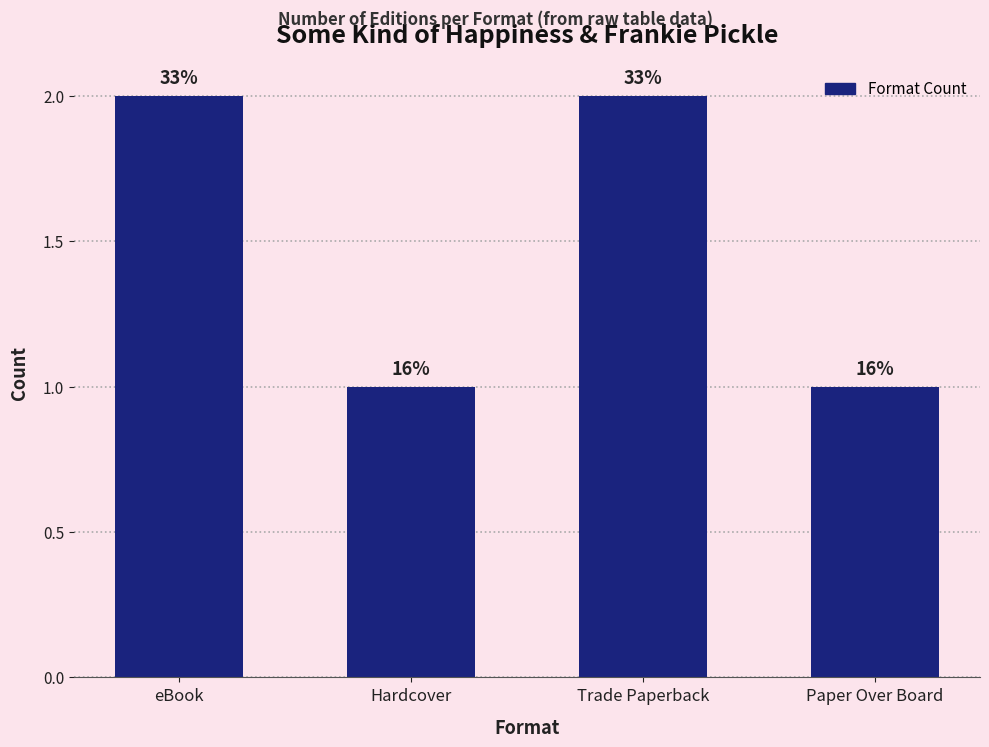

At which label is the value closest to 1?

Hardcover